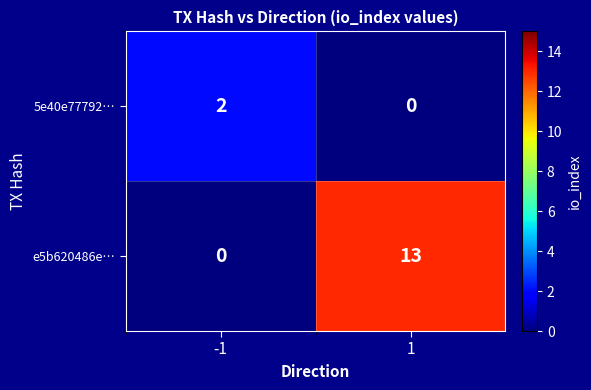

What is the sum of the e5b620486e… values at -1 and 1?

13